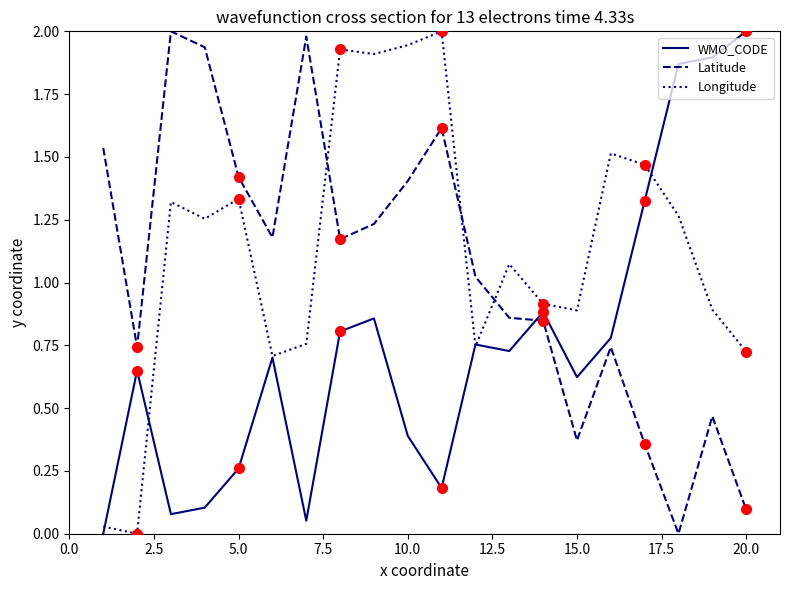

Which series has the largest total across all categories?

Longitude